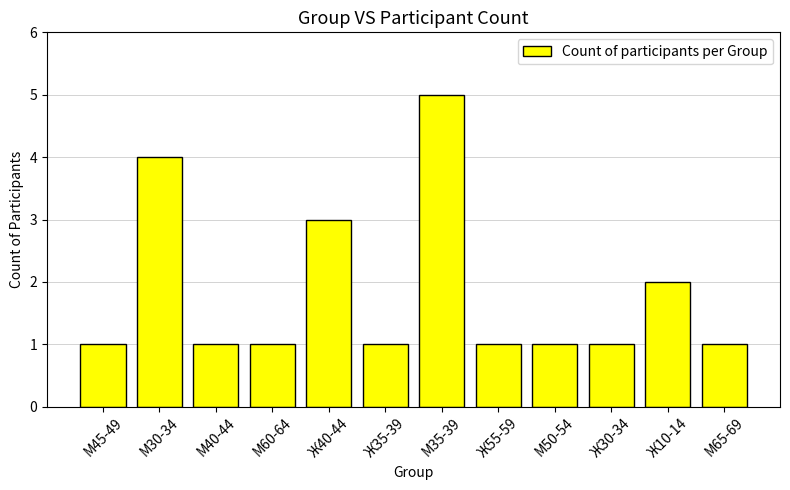

What is the label of the 8th bar from the left?

Ж55-59